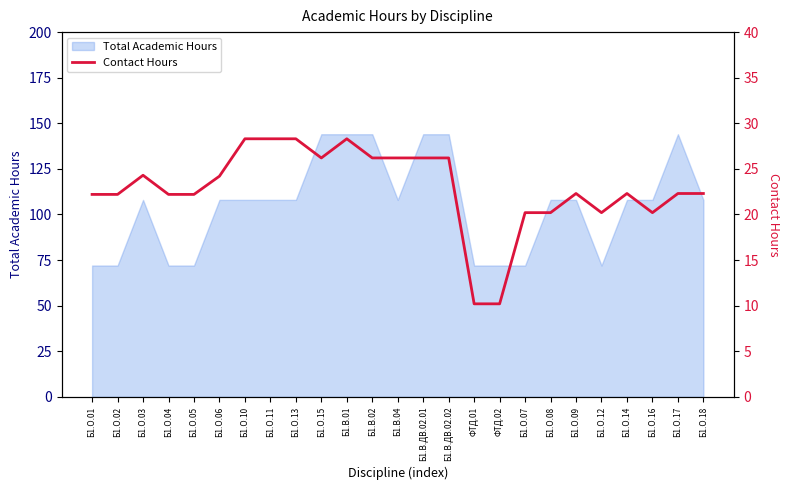

What is the label of the 1st point from the left?

Б1.О.01